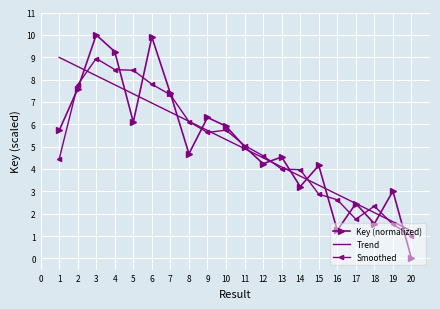

Between 2 and 13, which series saw the biggest shift?

Trend